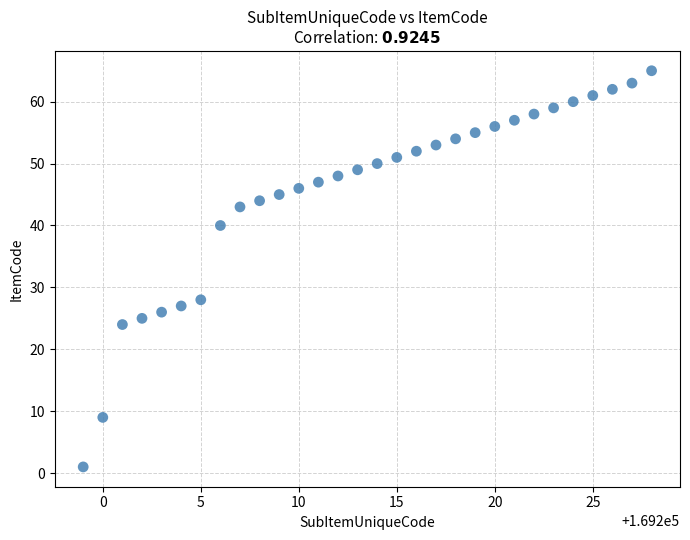

What is the range of X values (max minus min)?

29